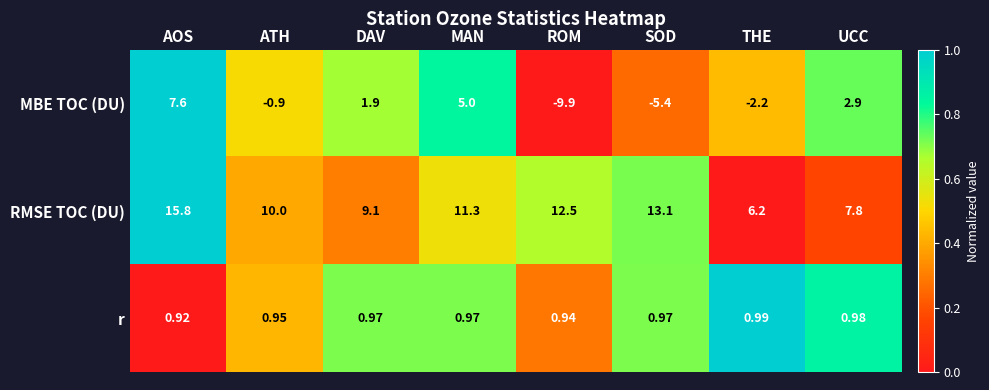

Which label corresponds to the smallest value in the chart?

ROM